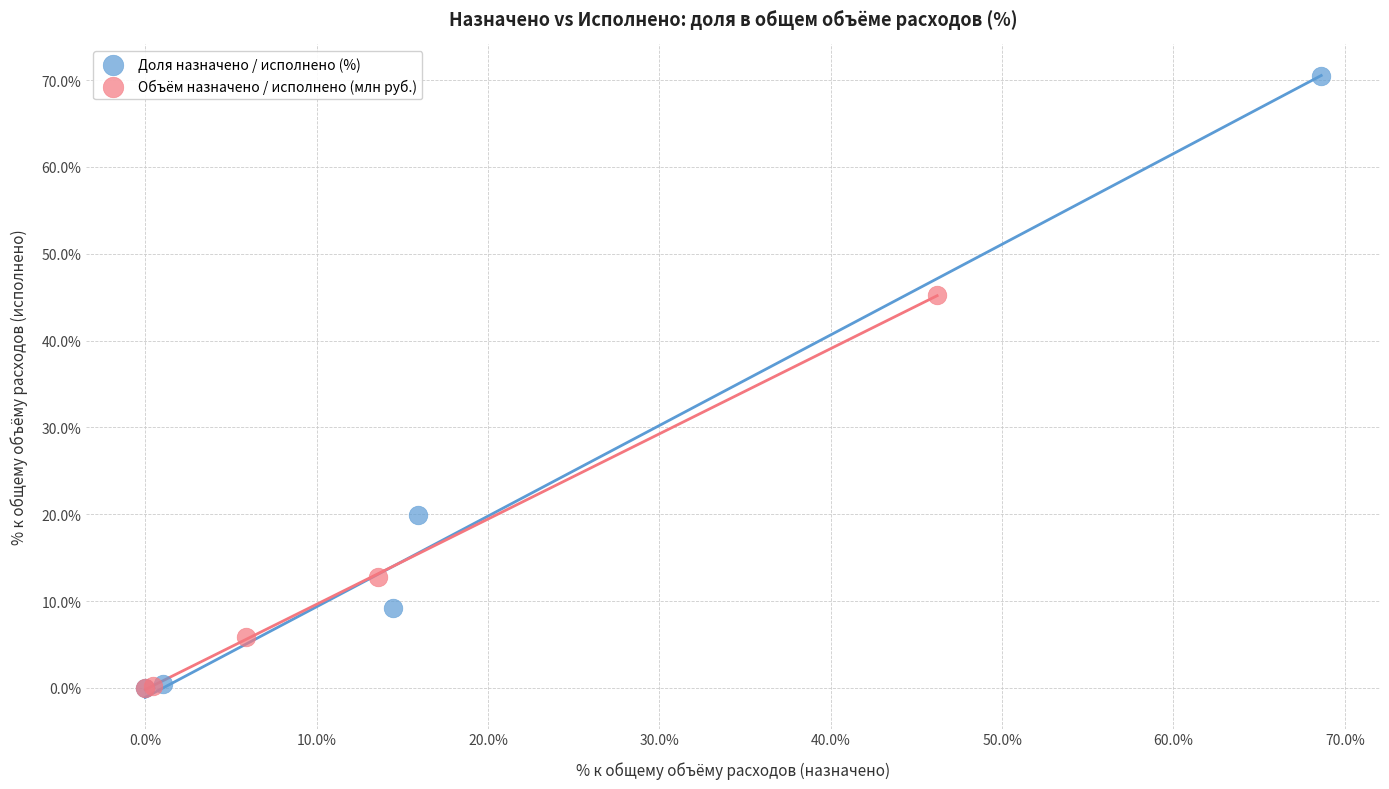

Which series contains the highest Y value?

Доля назначено / исполнено (%)